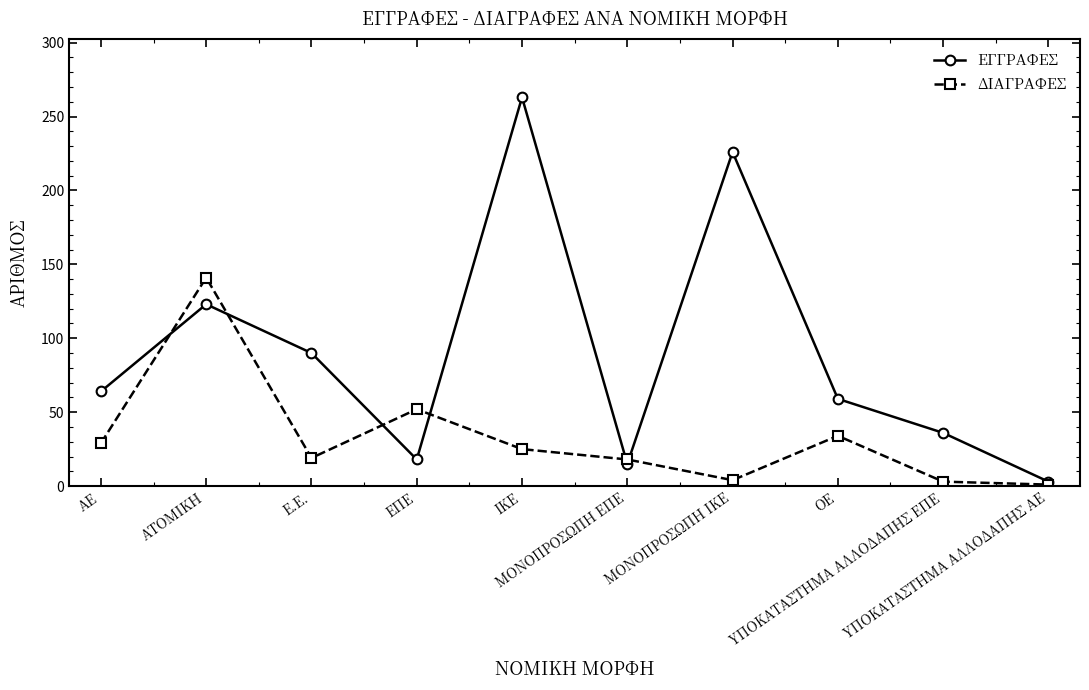

True or false: ΔΙΑΓΡΑΦΕΣ has a value of 18 at ΜΟΝΟΠΡΟΣΩΠΗ ΕΠΕ.

True